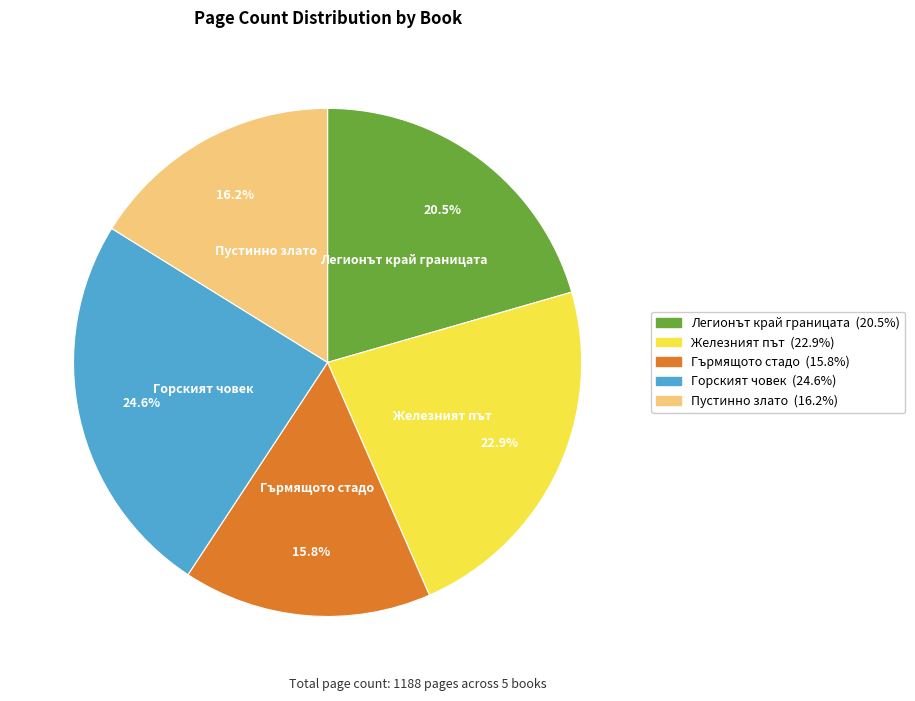

How many segments does this pie chart have?

5